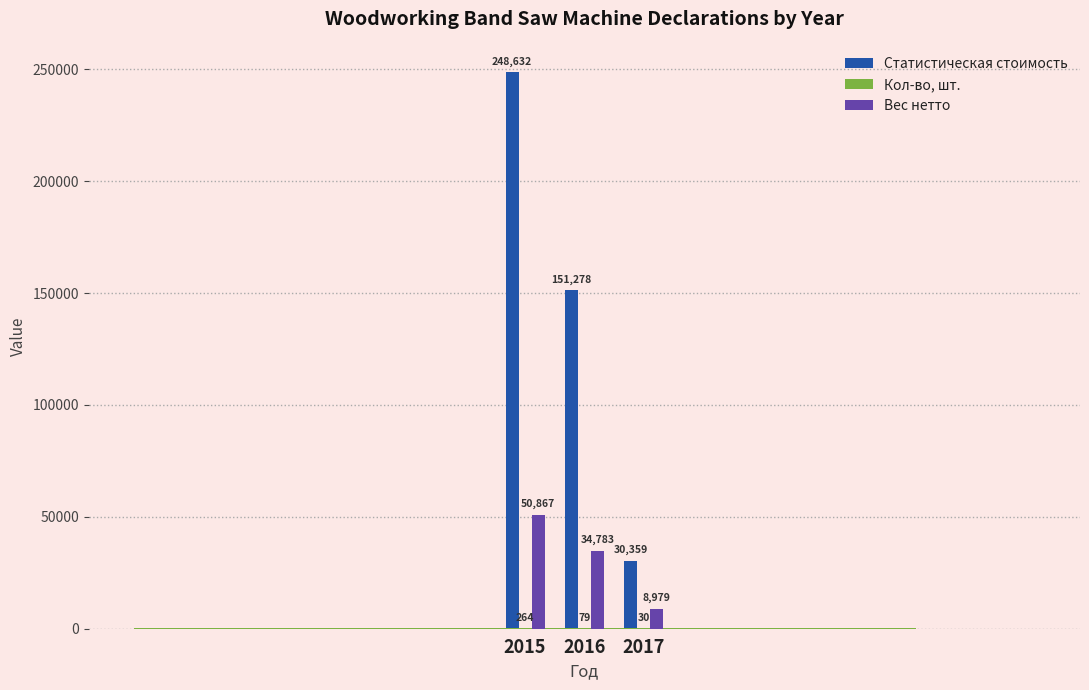

At which category is the sum across all series the highest?

2015